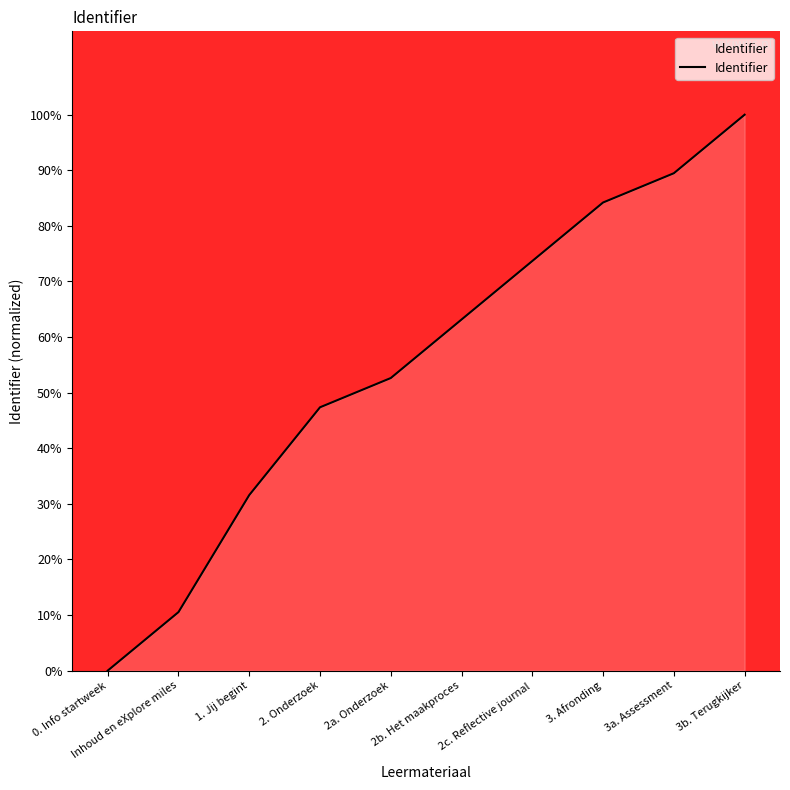

List the labels in order of value, largest first.

3b. Terugkijker, 3a. Assessment, 3. Afronding, 2c. Reflective journal, 2b. Het maakproces, 2a. Onderzoek, 2. Onderzoek, 1. Jij begint, Inhoud en eXplore miles, 0. Info startweek